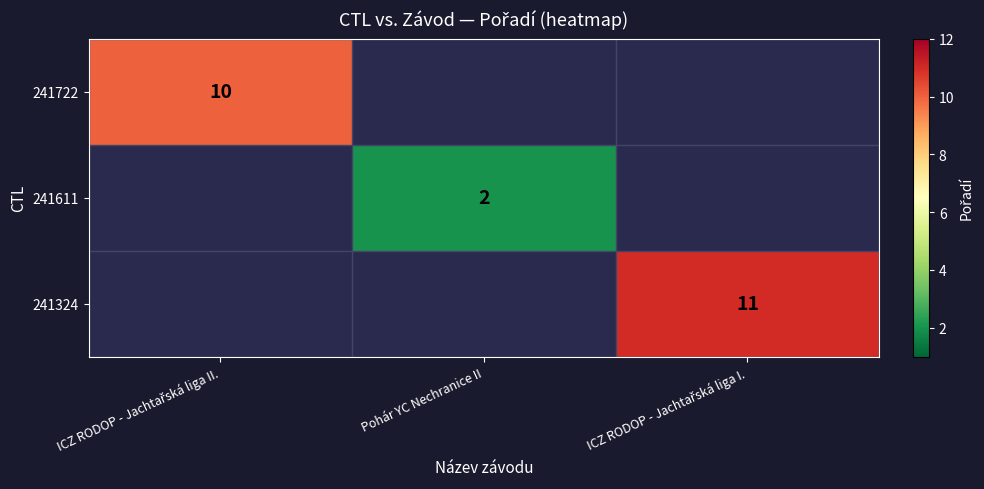

The 241611 series shows 2 at Pohár YC Nechranice II. True or false?

True